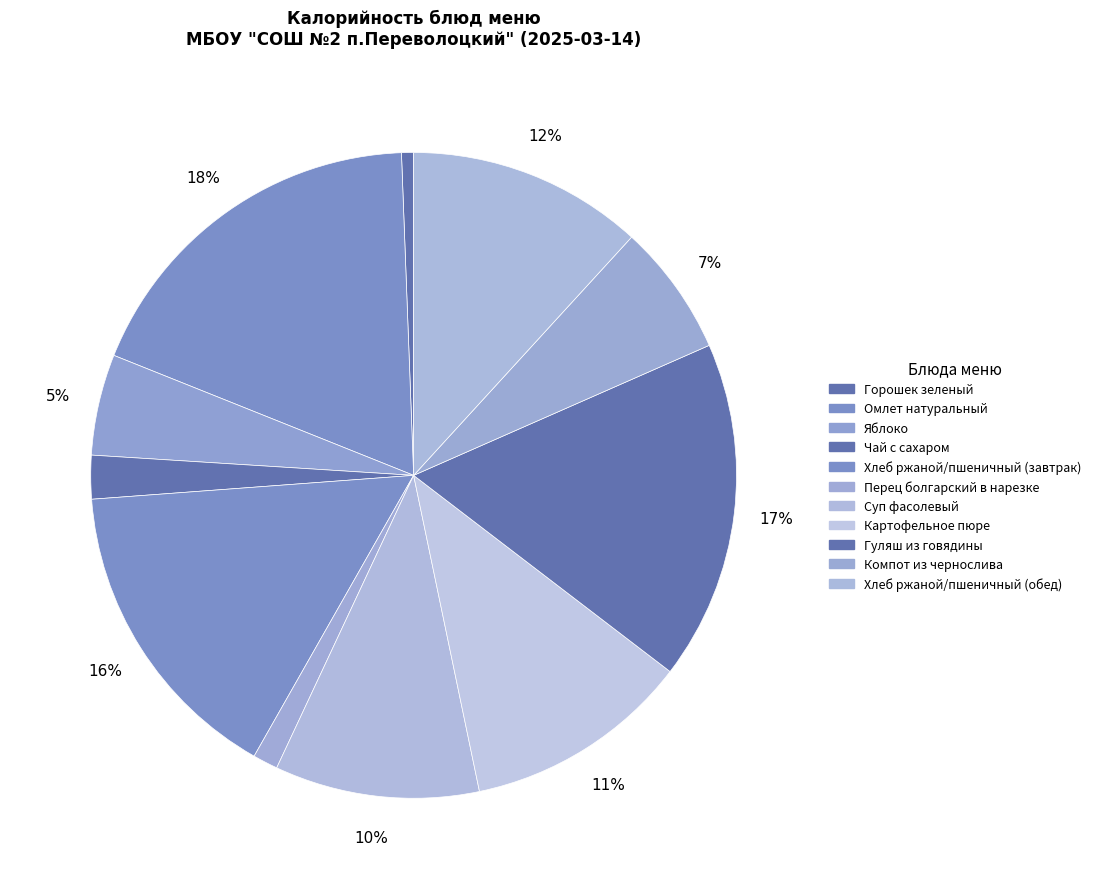

To the nearest percent, what is the combined percentage of Картофельное пюре and Гуляш из говядины?

28%